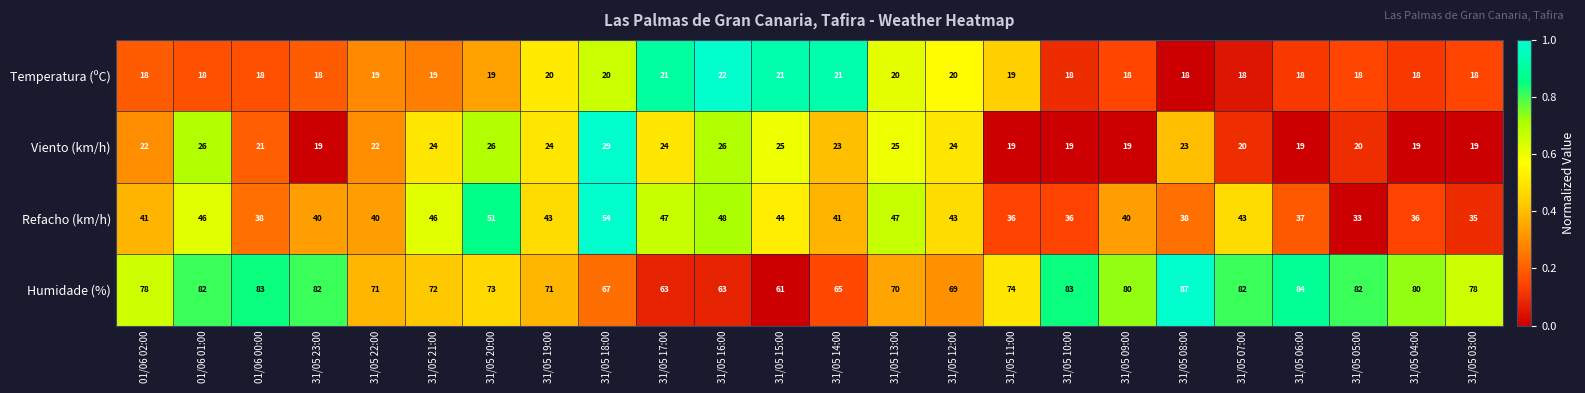

How many series are shown in this chart?

4